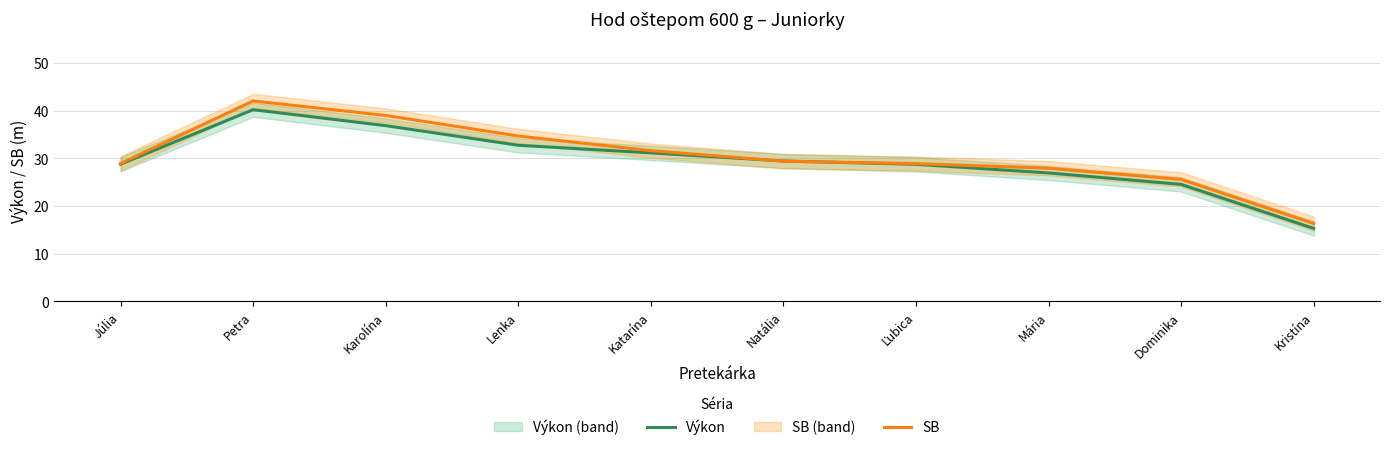

What is the total value across all series at Petra?

82.2